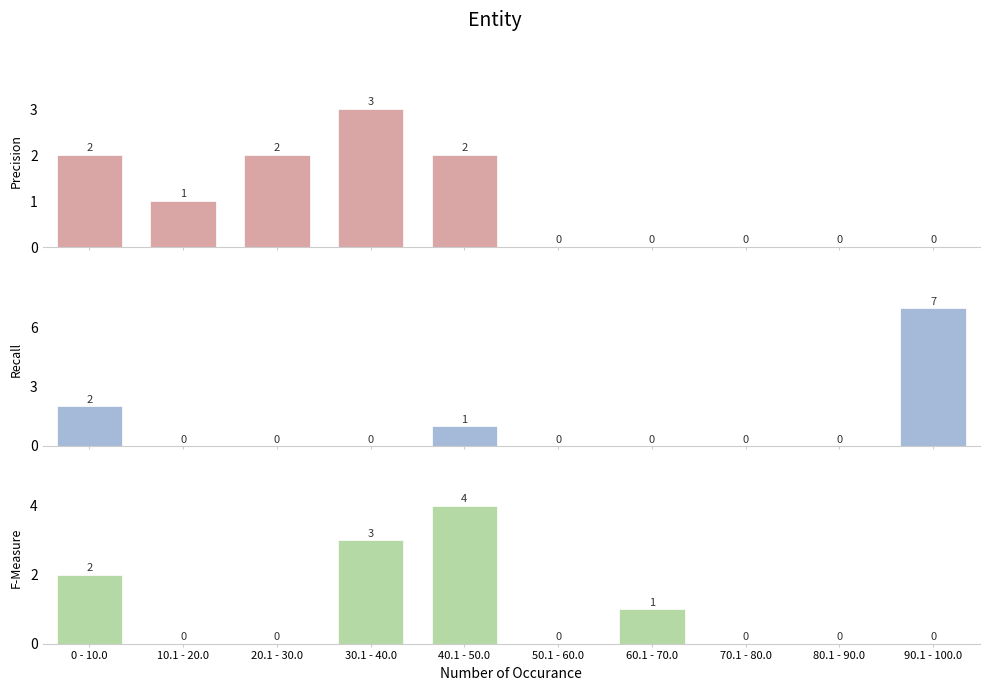

The value of F-Measure at 70.1 - 80.0 is 0. True or false?

True